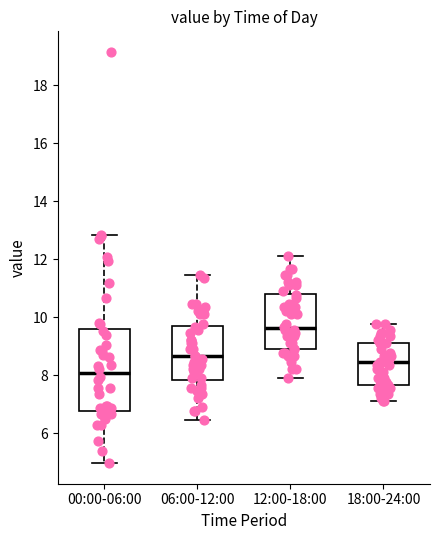

Where is the lower edge of the box for 06:00-12:00 on the y-axis? The values are not printed on the chart, so give them approximately, as read against the axis.

7.8